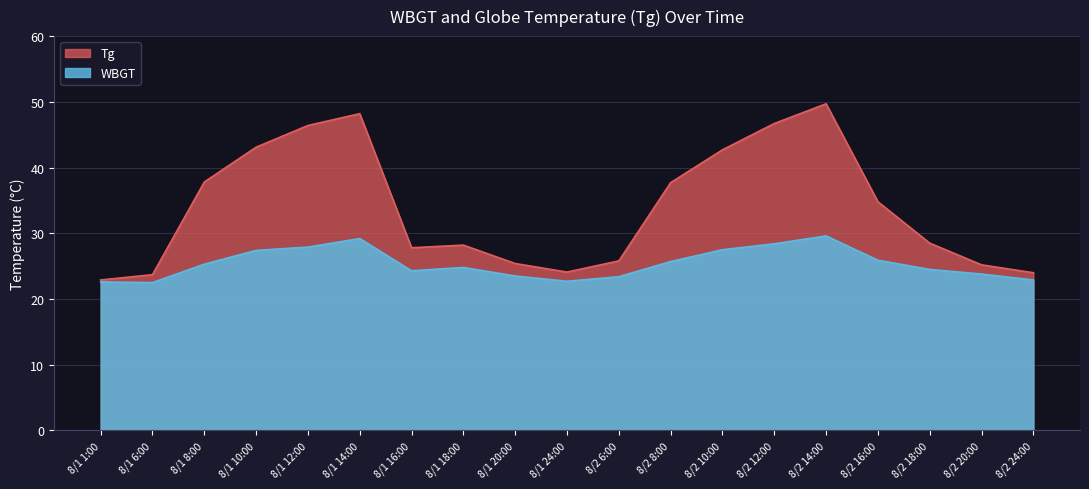

Reading left to right, list all the values displayed in this chart.

Tg: 8/1 1:00=22.9	8/1 6:00=23.7	8/1 8:00=37.8	8/1 10:00=43.1	8/1 12:00=46.4	8/1 14:00=48.2	8/1 16:00=27.8	8/1 18:00=28.2	8/1 20:00=25.4	8/1 24:00=24.1	8/2 6:00=25.8	8/2 8:00=37.7	8/2 10:00=42.7	8/2 12:00=46.7	8/2 14:00=49.7	8/2 16:00=34.8	8/2 18:00=28.5	8/2 20:00=25.2	8/2 24:00=24.0
WBGT: 8/1 1:00=22.6	8/1 6:00=22.5	8/1 8:00=25.3	8/1 10:00=27.4	8/1 12:00=27.9	8/1 14:00=29.2	8/1 16:00=24.3	8/1 18:00=24.8	8/1 20:00=23.5	8/1 24:00=22.7	8/2 6:00=23.4	8/2 8:00=25.7	8/2 10:00=27.5	8/2 12:00=28.4	8/2 14:00=29.6	8/2 16:00=25.9	8/2 18:00=24.5	8/2 20:00=23.8	8/2 24:00=22.9